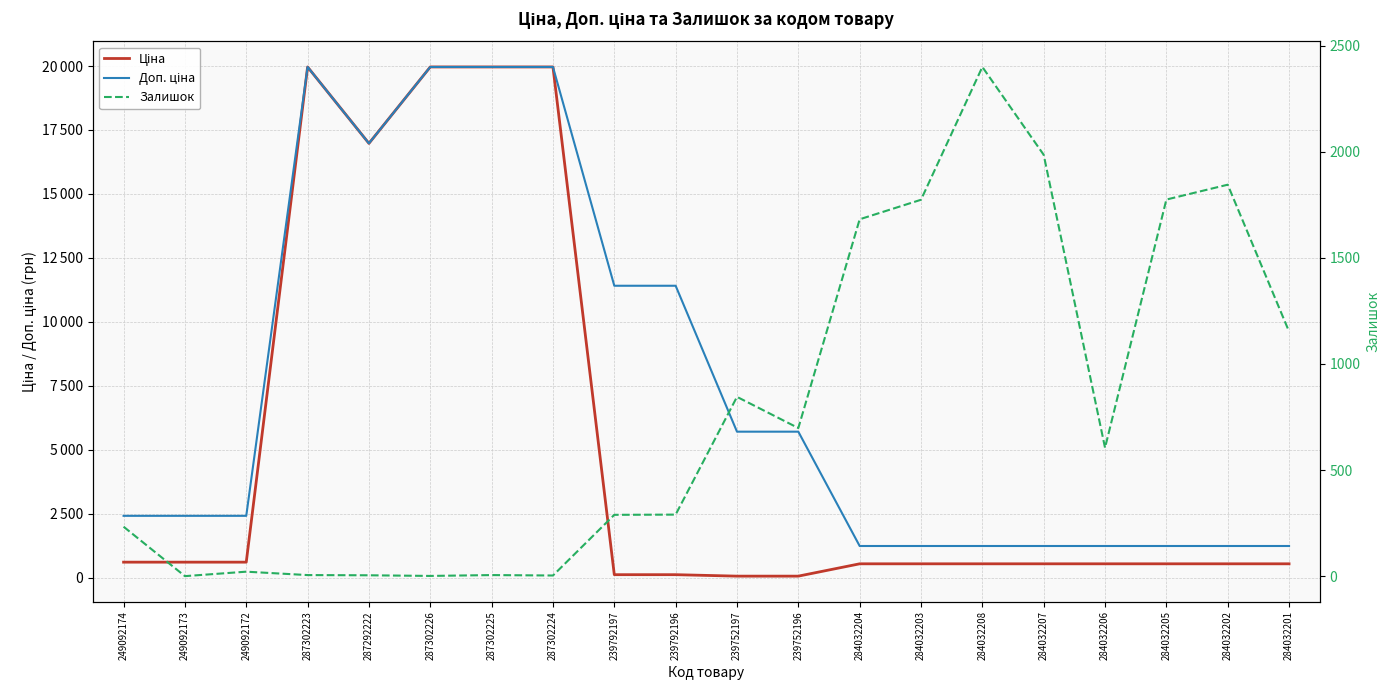

At which label does Залишок first exceed 605?

239752197